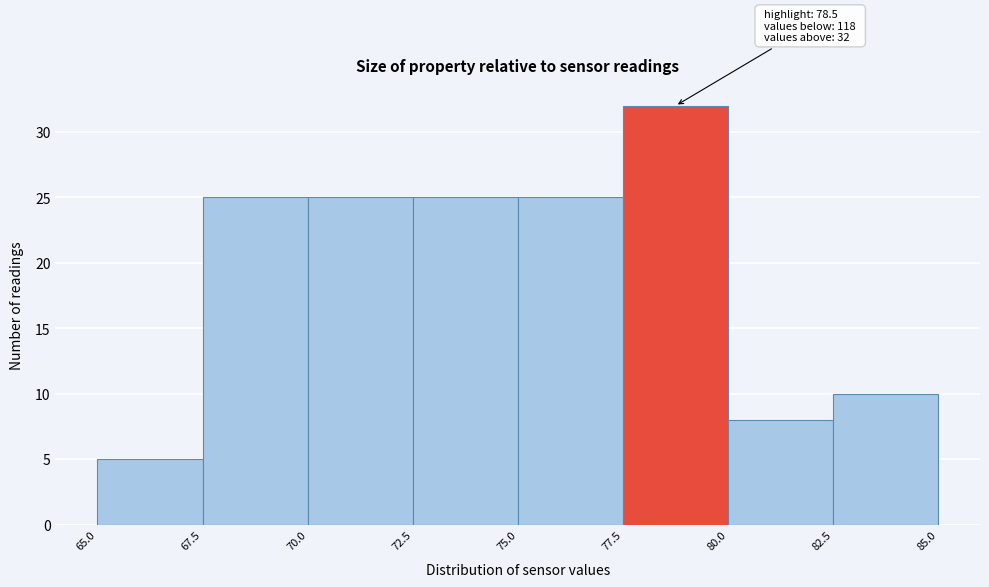

Over which range of the x-axis is the bar tallest?

77.5 to 80.0